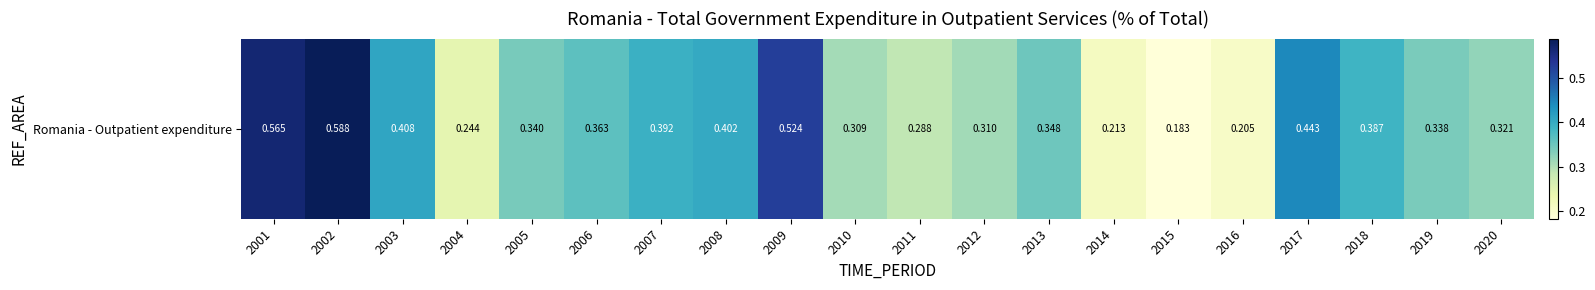

What is the minimum value shown in the chart?

0.2